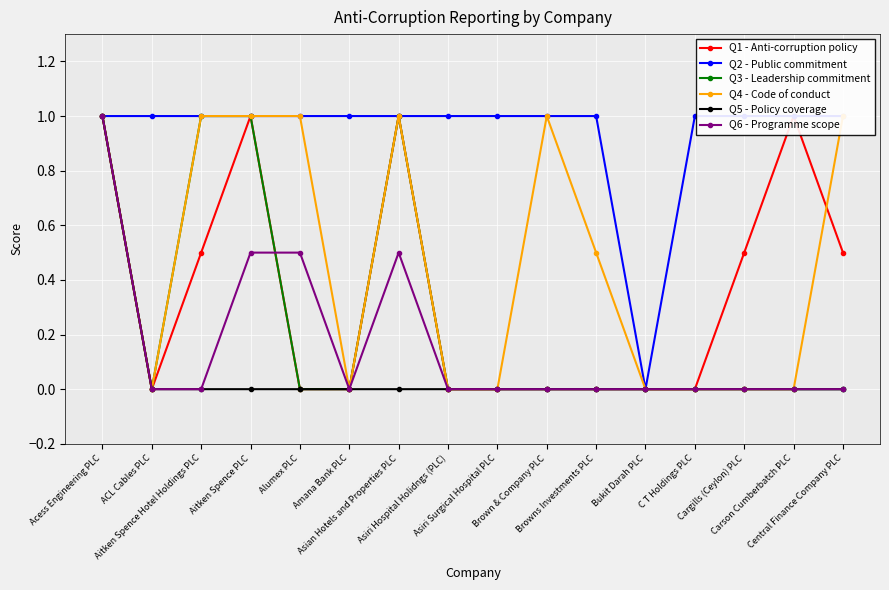

What is the label of the 7th point from the right?

Brown & Company PLC